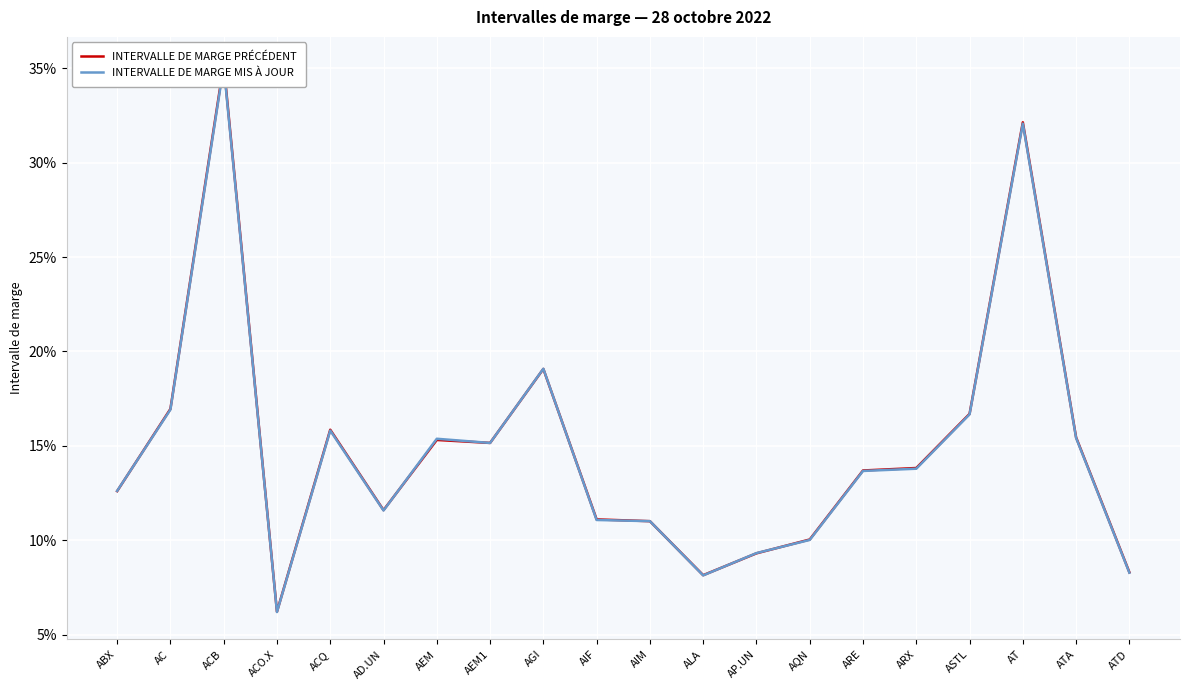

Rank the series by their maximum value, from highest to lowest.

INTERVALLE DE MARGE PRÉCÉDENT, INTERVALLE DE MARGE MIS À JOUR